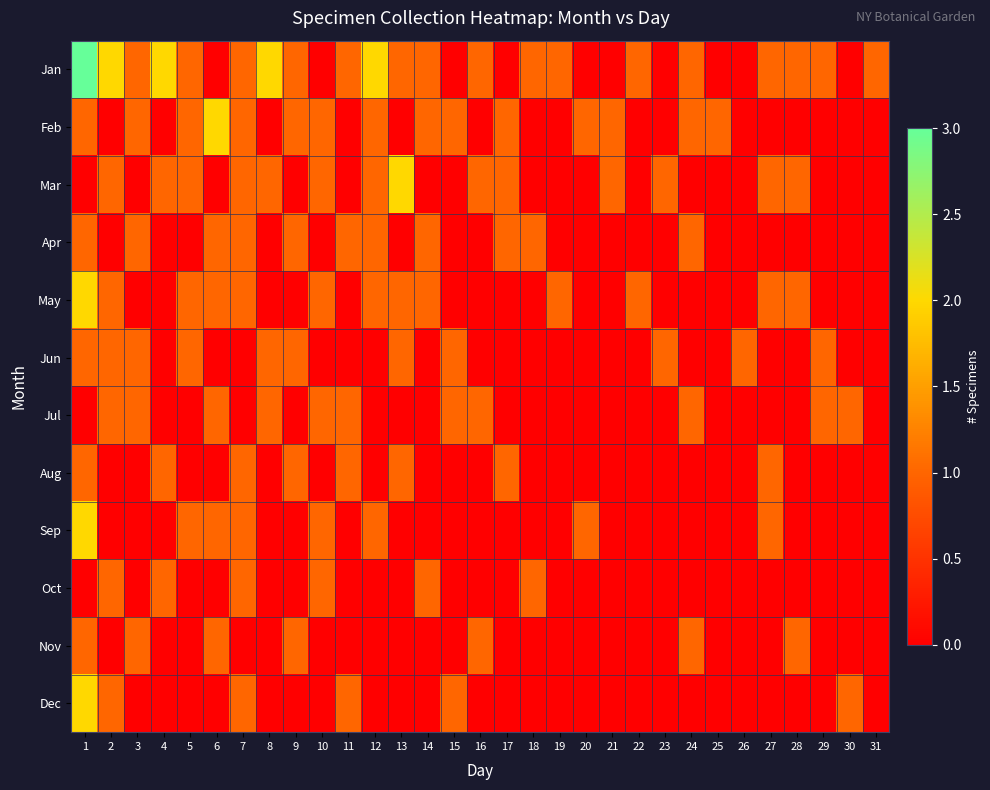

Which has a higher value, 16 or 10?

16